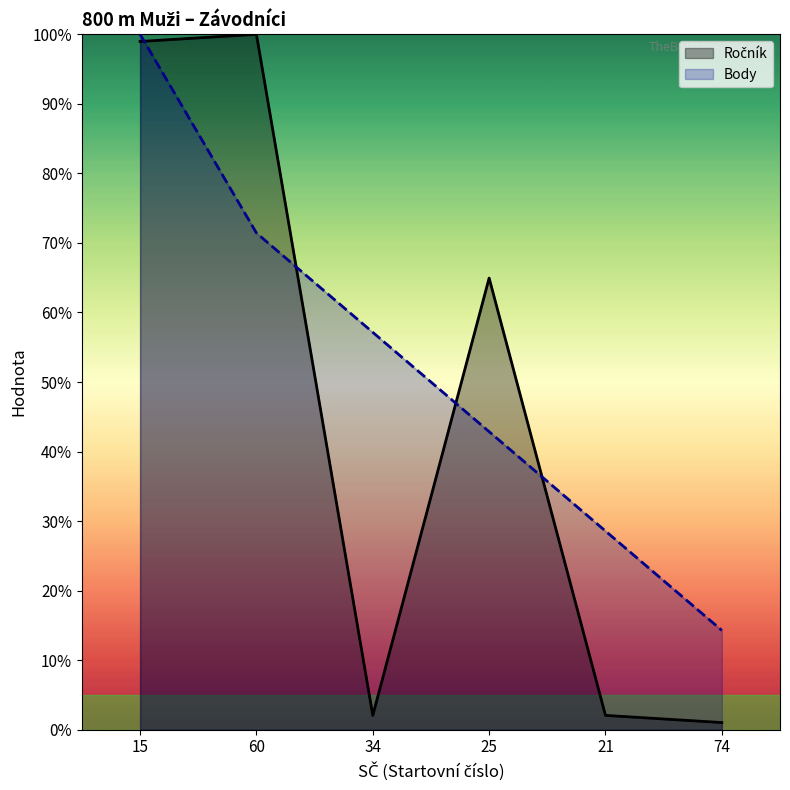

What is the approximate value of Ročník at 60?

100.0